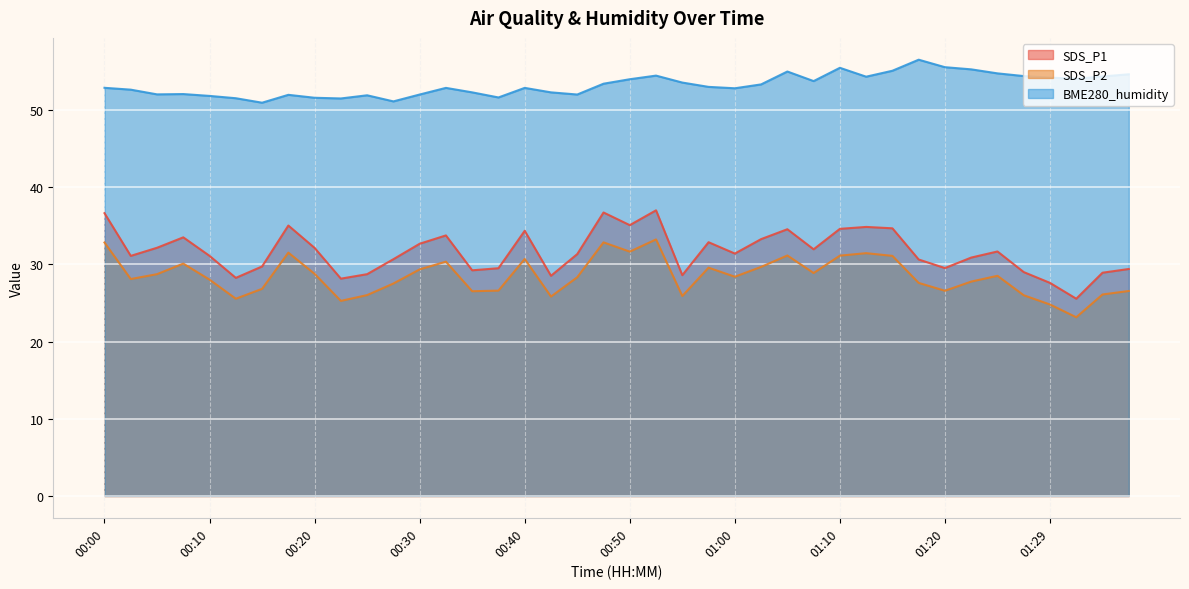

Which series changed the most between 00:50 and 01:27?

SDS_P1